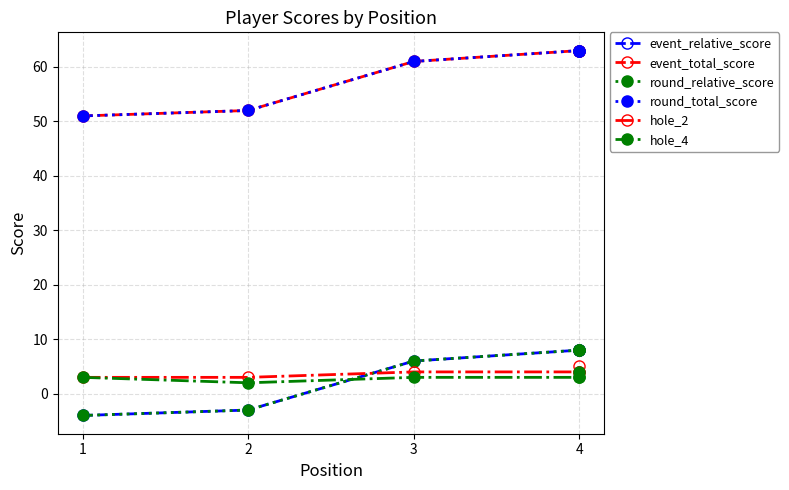

How many data points in hole_2 are less than 4?

2